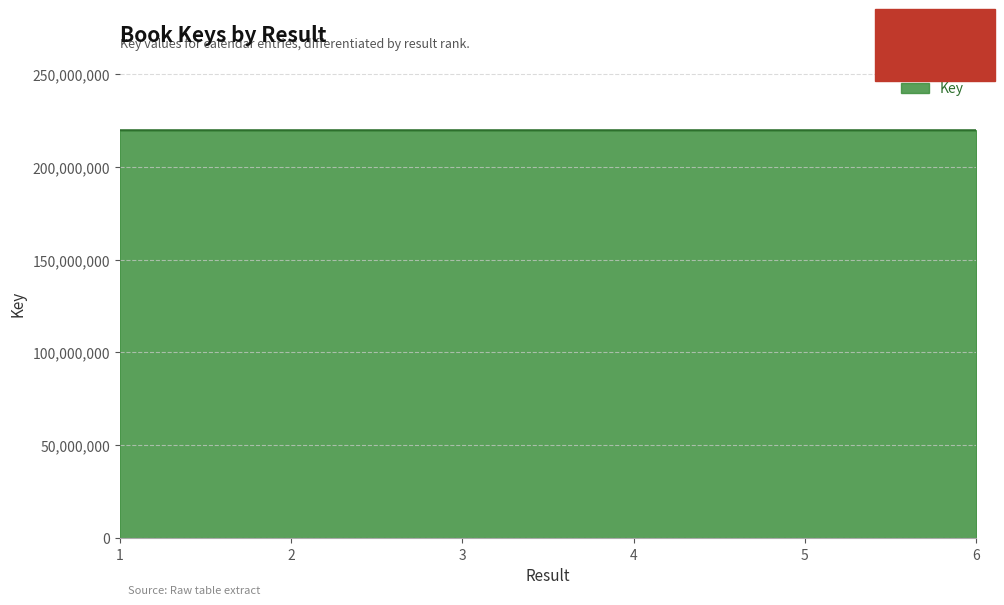

What is the difference between the values at 3 and 6?

41